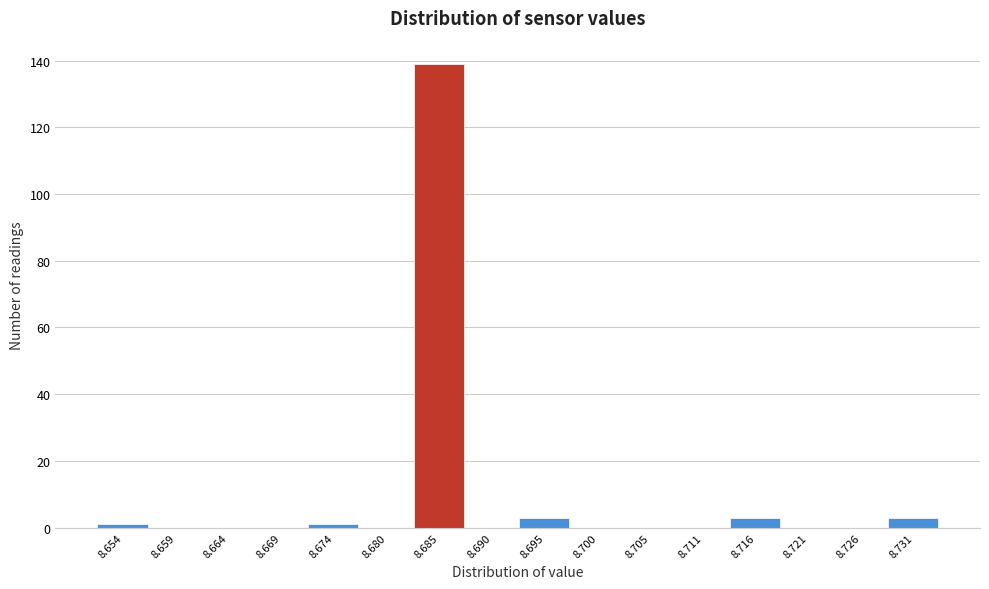

Reading left to right, list every bar in this chart as the range it spans on the x-axis followed by its height. Neither the bar edges nor the heights are printed on the chart, so give them approximately, as read against the axes.

8.651 to 8.656: under 2
8.656 to 8.661: 0
8.661 to 8.667: 0
8.667 to 8.672: 0
8.672 to 8.677: under 2
8.677 to 8.682: 0
8.682 to 8.687: 140
8.687 to 8.693: 0
8.693 to 8.698: 4
8.698 to 8.703: 0
8.703 to 8.708: 0
8.708 to 8.713: 0
8.713 to 8.718: 4
8.718 to 8.724: 0
8.724 to 8.729: 0
8.729 to 8.734: 4